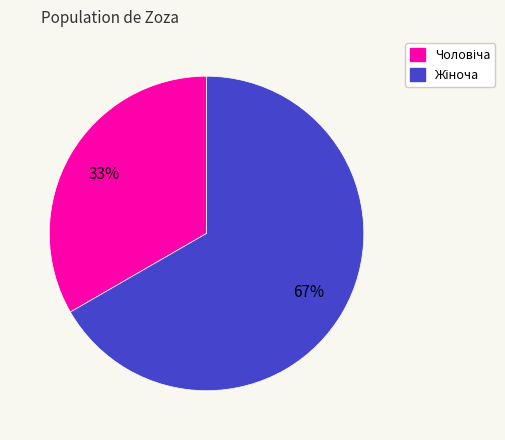

Does any single category account for the majority?

Yes